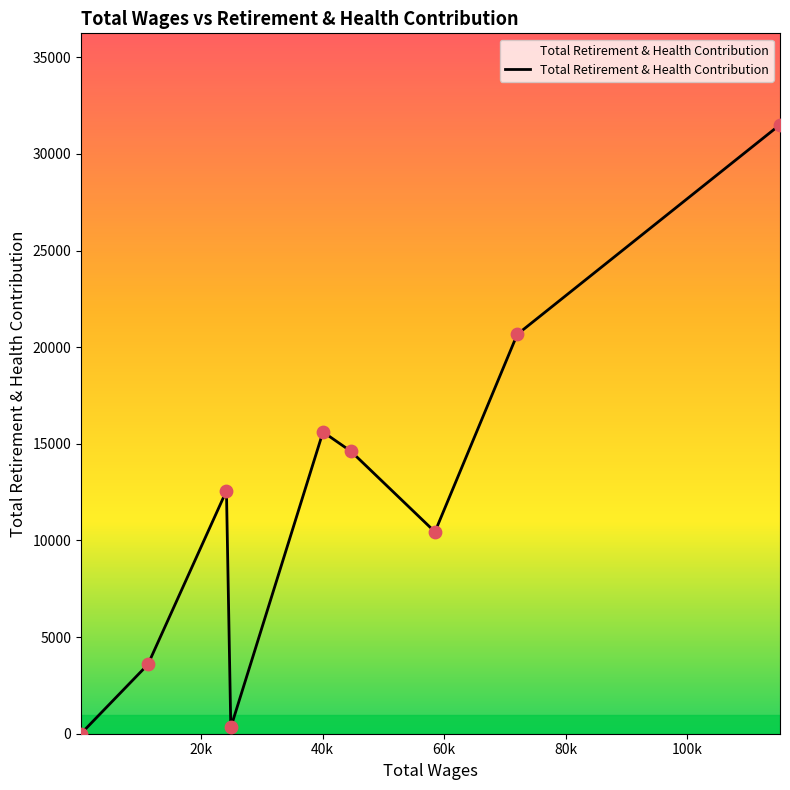

What is the greatest value displayed?

31514